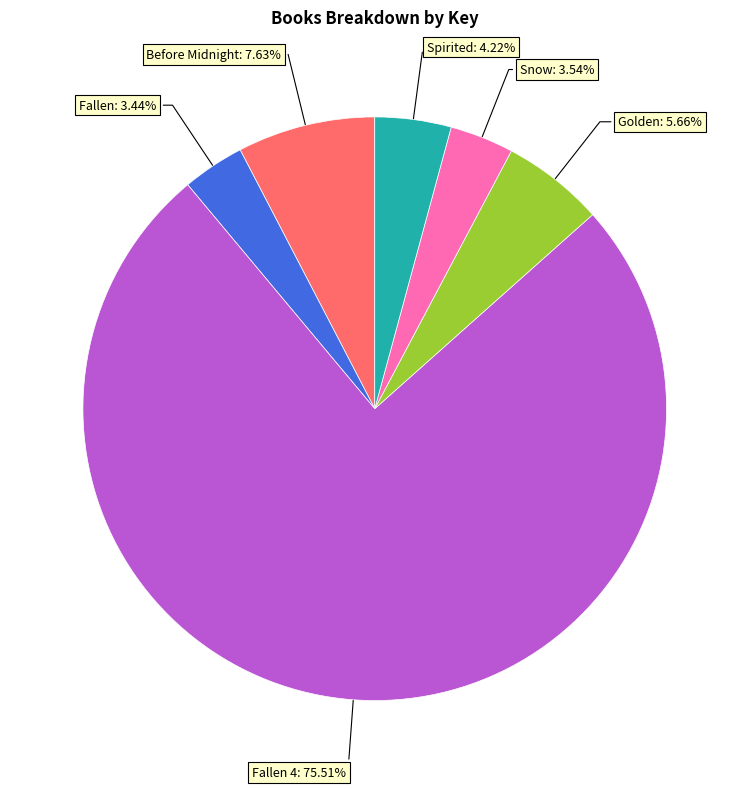

What percentage is the Before Midnight slice, to the nearest percent?

8%